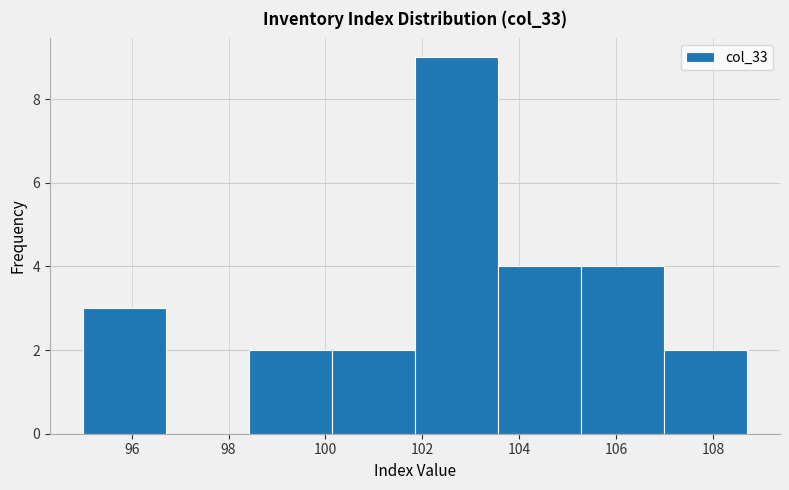

Which range on the x-axis has the tallest bar?

101.8 to 103.6